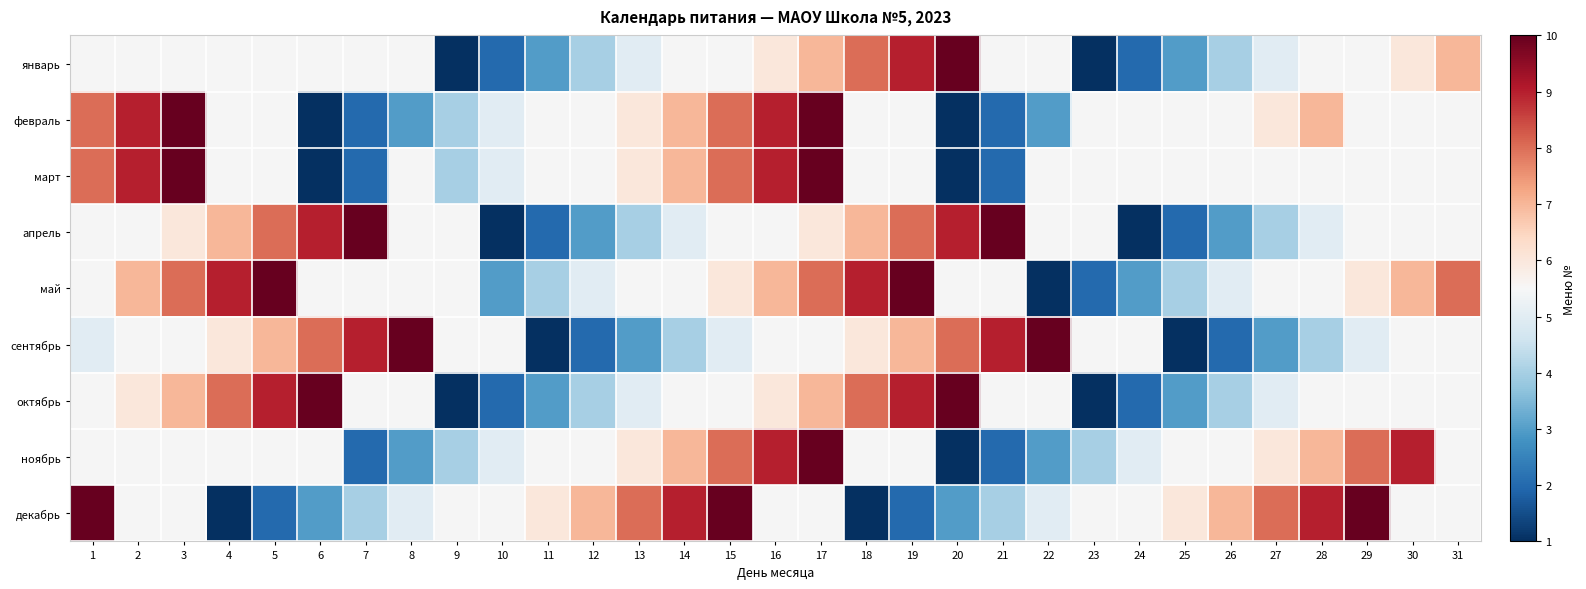

How many values in the январь series exceed 6?

5